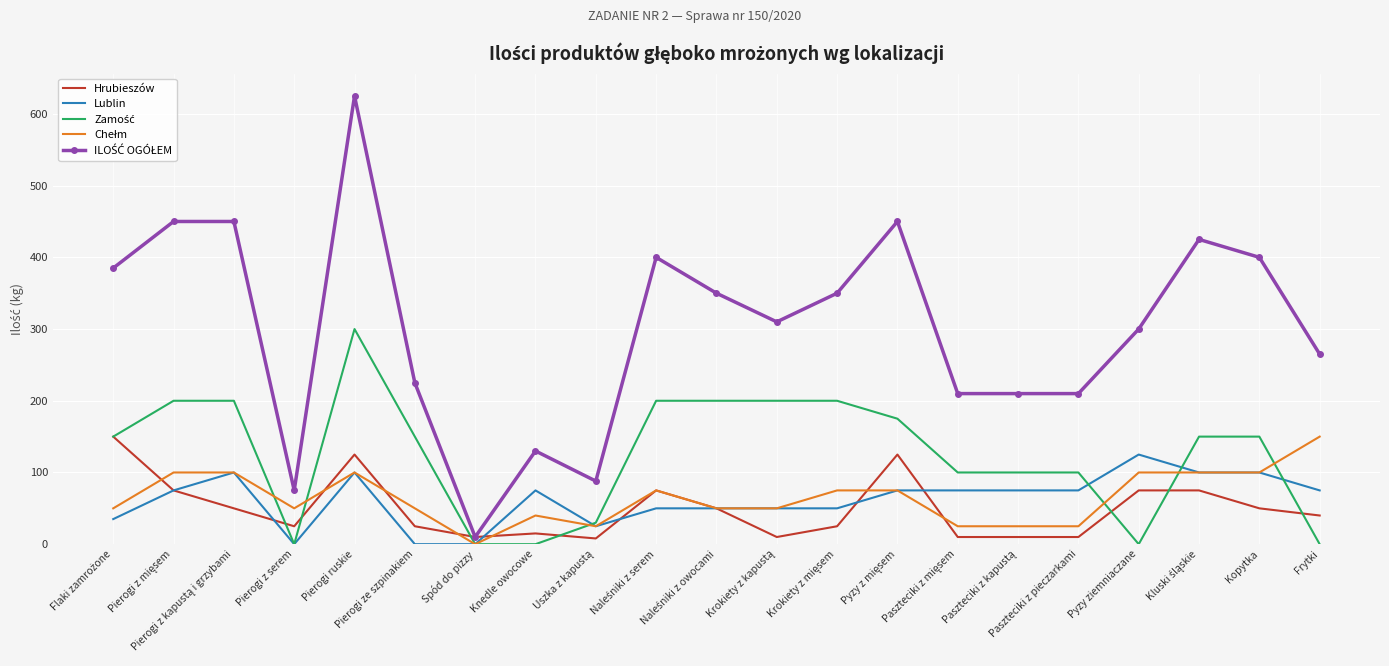

What is the maximum value shown in the chart?

625